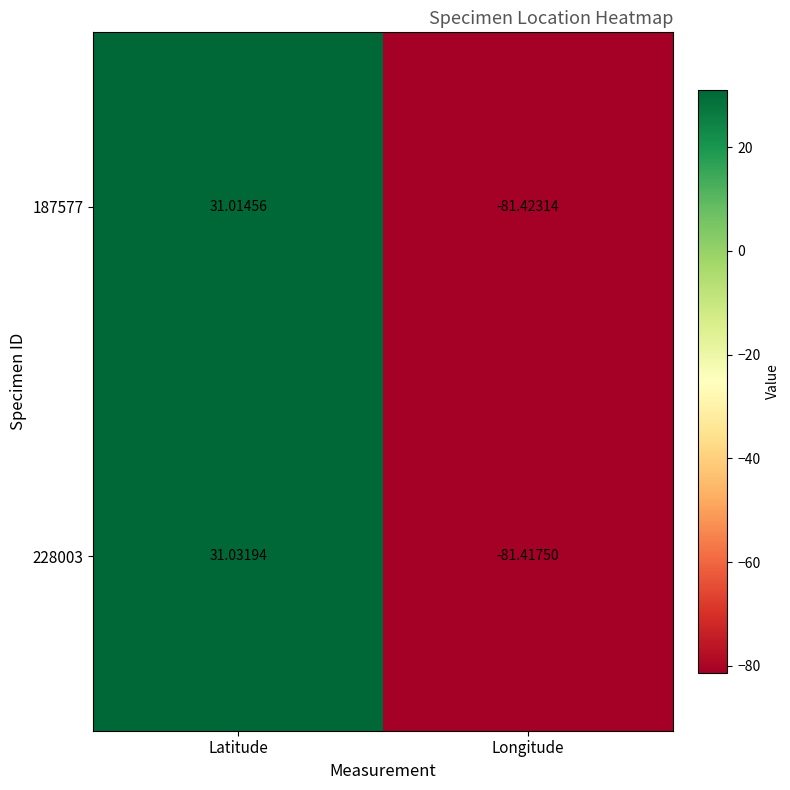

How many data points does each series have?

2